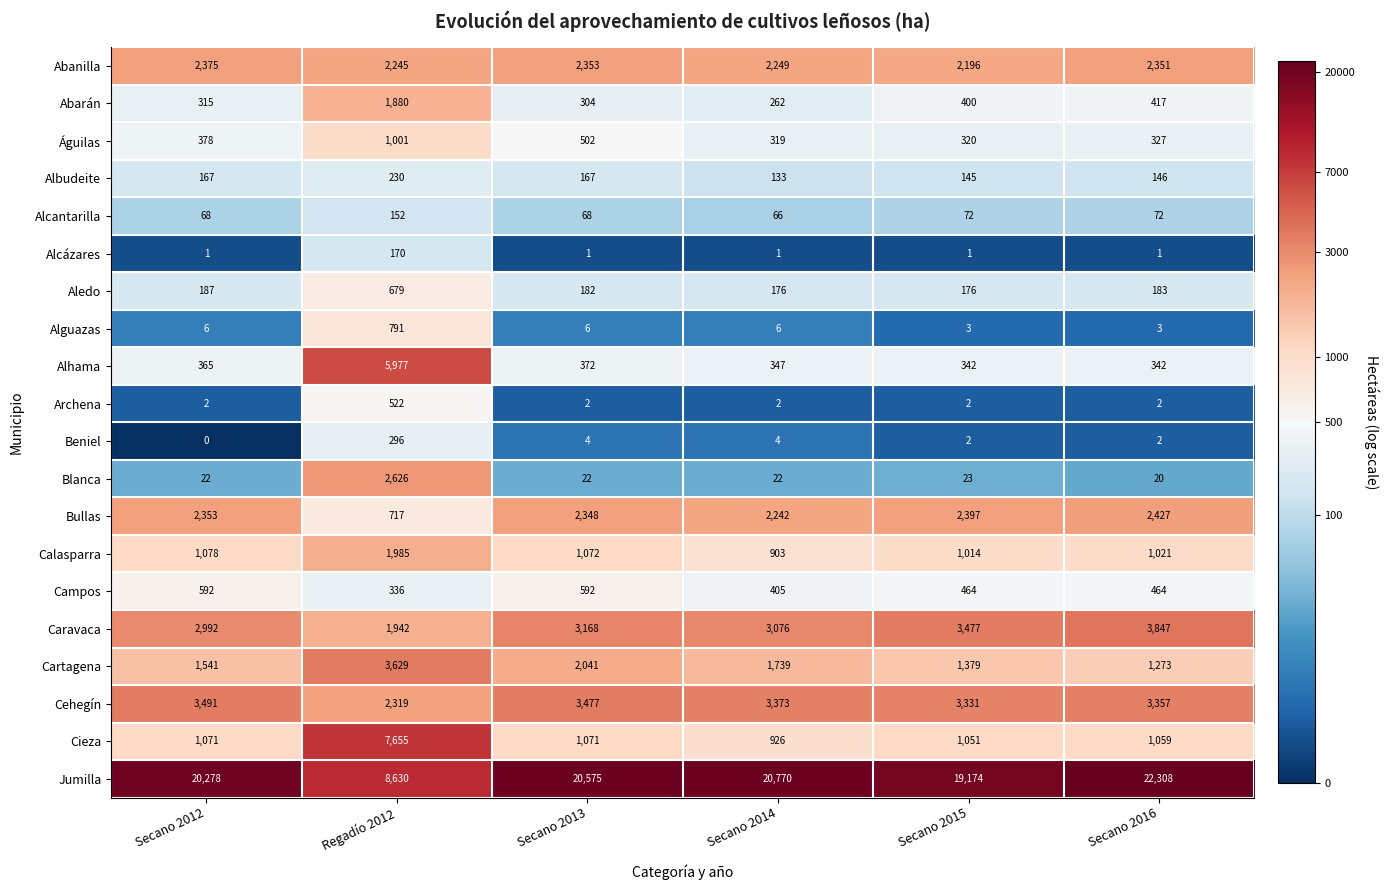

Which series has the largest total across all categories?

Jumilla